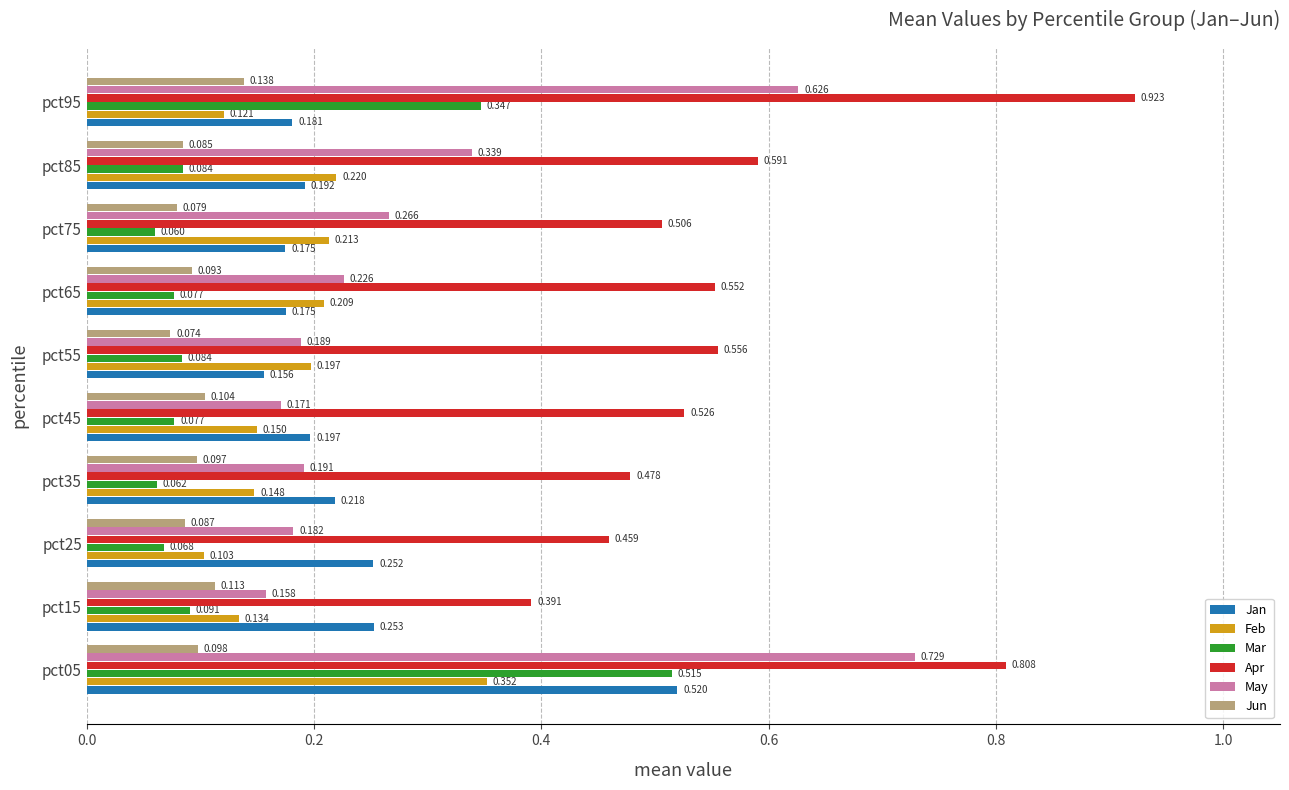

Rank the series at pct15 from lowest to highest value.

Mar, Jun, Feb, May, Jan, Apr